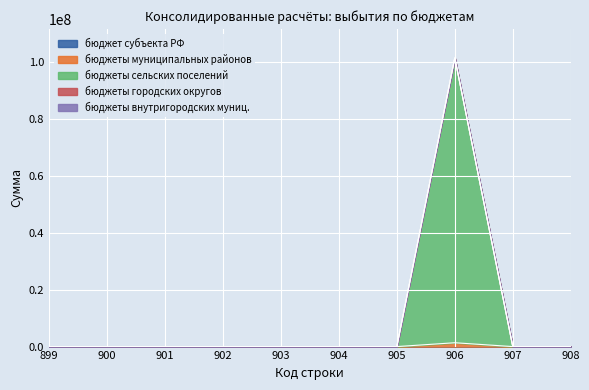

Reading left to right, extract all data points from this chart.

бюджет субъекта РФ: 899=0.0	900=0.0	901=0.0	902=0.0	903=0.0	904=0.0	905=0.0	906=0.0	907=0.0	908=0.0
бюджеты муниципальных районов: 899=0.0	900=0.0	901=0.0	902=0.0	903=0.0	904=0.0	905=0.0	906=1346782.0	907=0.0	908=0.0
бюджеты сельских поселений: 899=0.0	900=0.0	901=0.0	902=0.0	903=0.0	904=0.0	905=0.0	906=99926996.5	907=0.0	908=0.0
бюджеты городских округов: 899=0.0	900=0.0	901=0.0	902=0.0	903=0.0	904=0.0	905=0.0	906=0.0	907=0.0	908=0.0
бюджеты внутригородских муниц.: 899=0.0	900=0.0	901=0.0	902=0.0	903=0.0	904=0.0	905=0.0	906=0.0	907=0.0	908=0.0